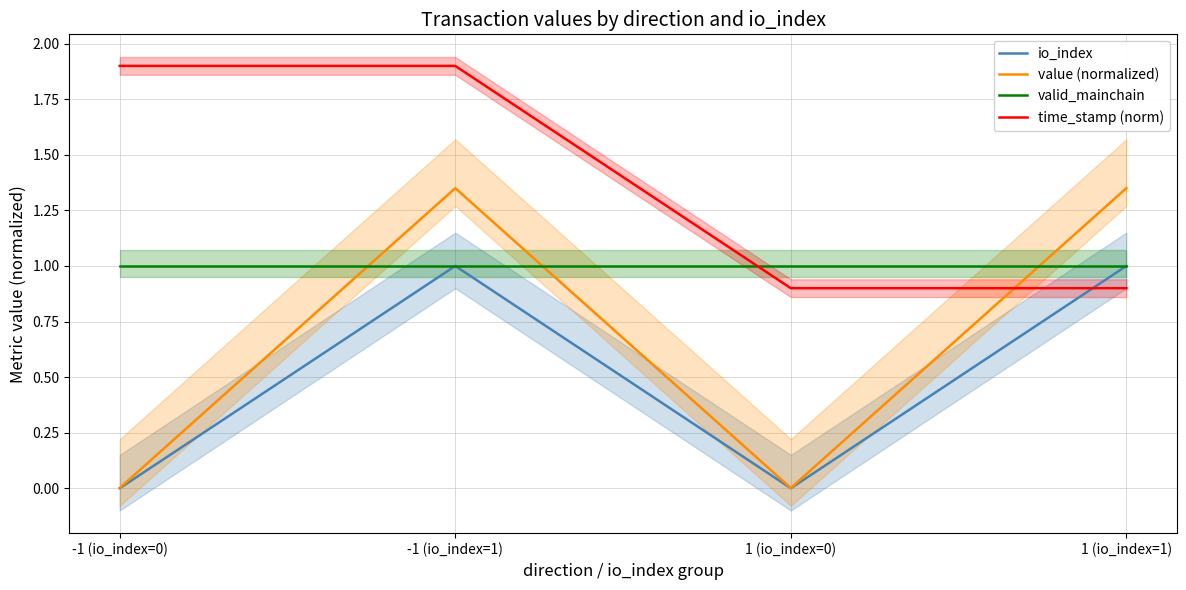

What is the approximate value of time_stamp (norm) at 1 (io_index=0)?

0.9